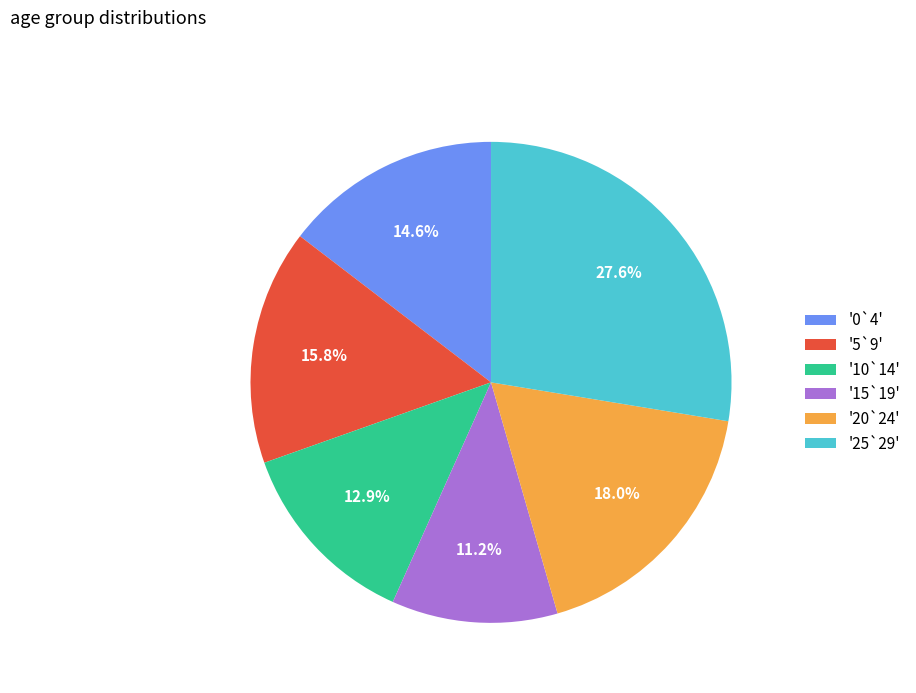

How much of the chart is everything except '10`14'?

87.1%